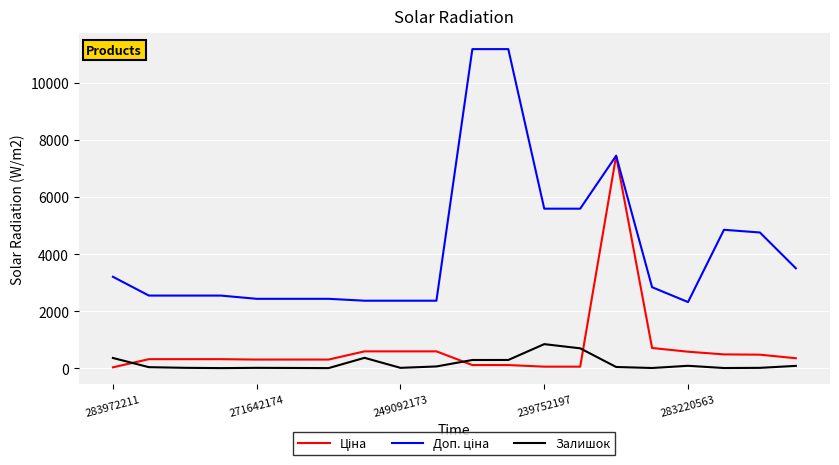

What is the highest value of the Залишок series?

845.0